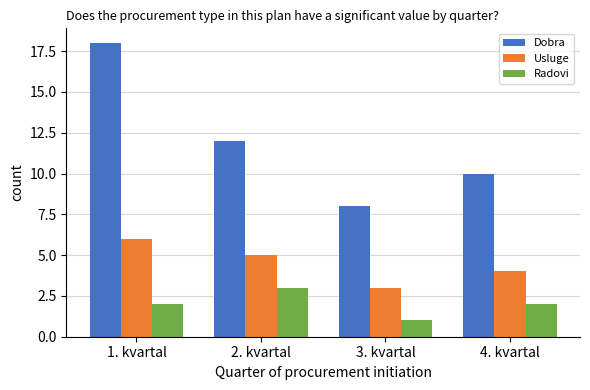

At 3. kvartal, list the series in order from smallest to largest.

Radovi, Usluge, Dobra